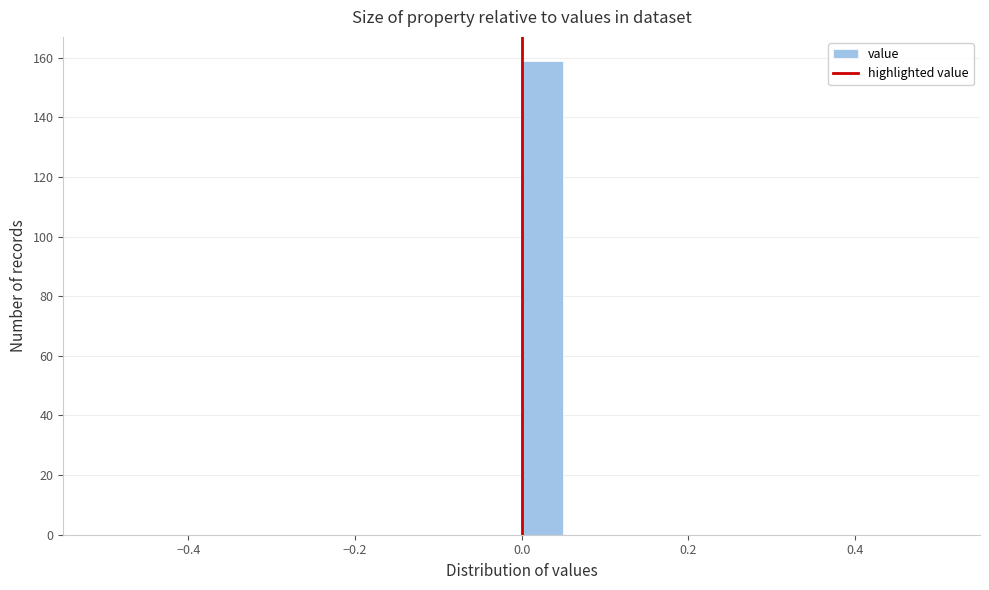

Read against the x-axis, roughly where is the centre of the tallest bar?

0.02